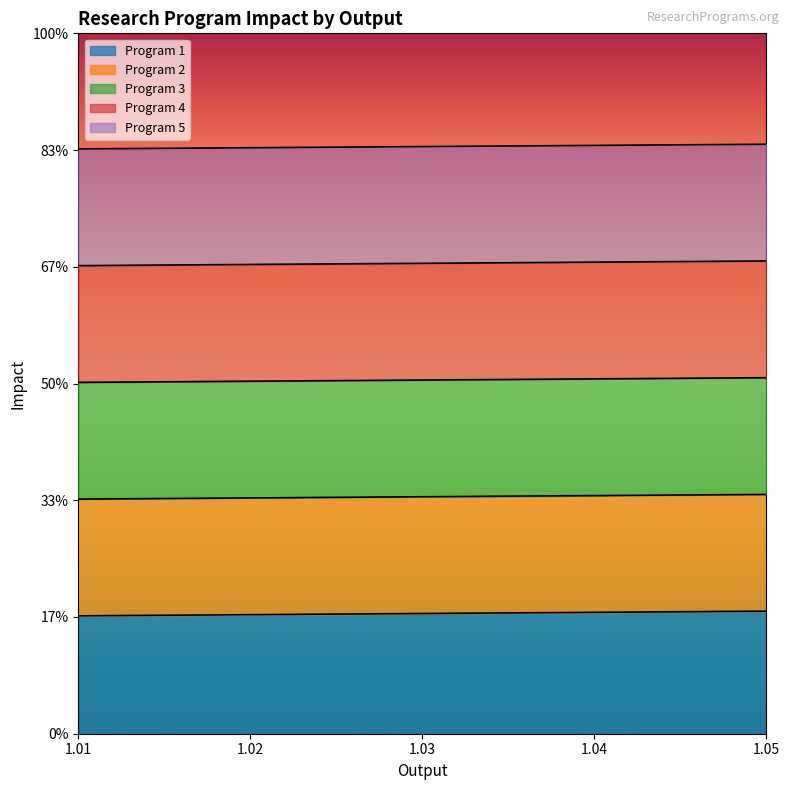

What is the average value of the Program 4 series?

4.0